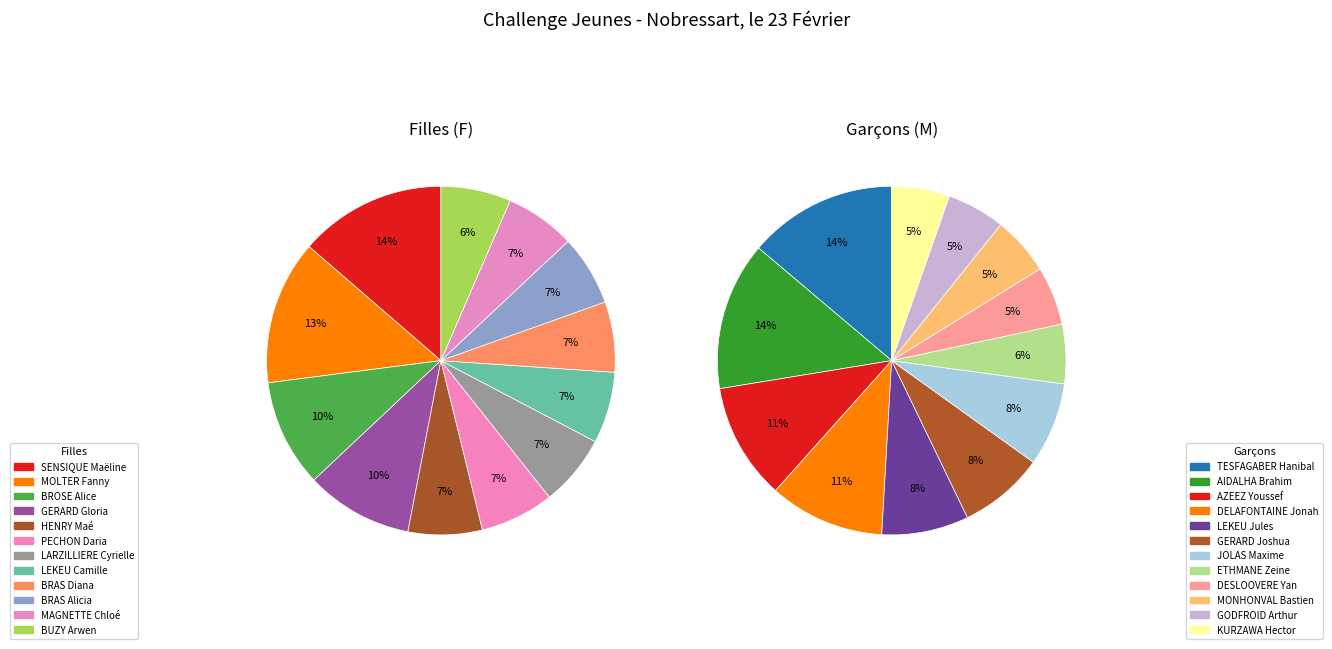

Which series changed the most between 0 and 2?

M